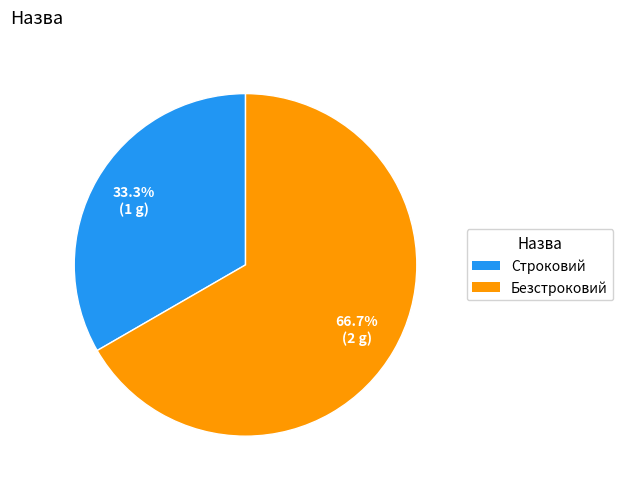

Is it true that Безстроковий is 67% of the pie?

True